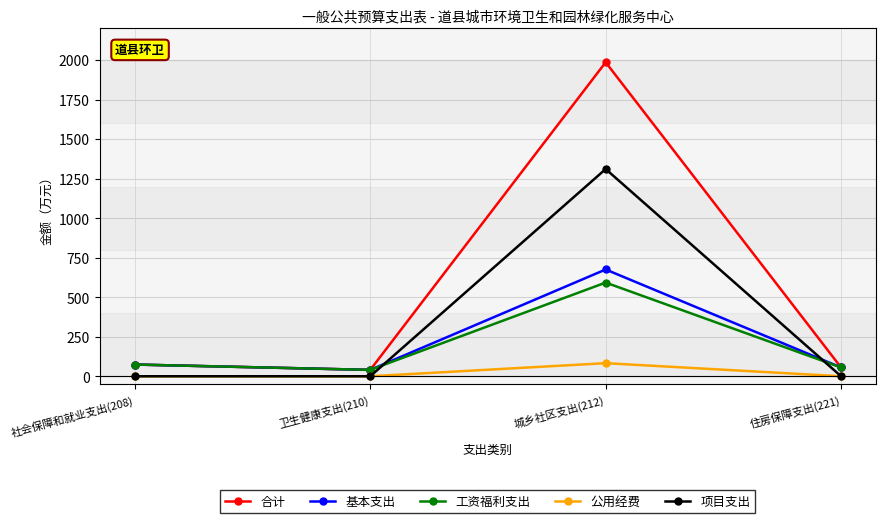

What are all the series names shown in the legend?

合计, 基本支出, 工资福利支出, 公用经费, 项目支出